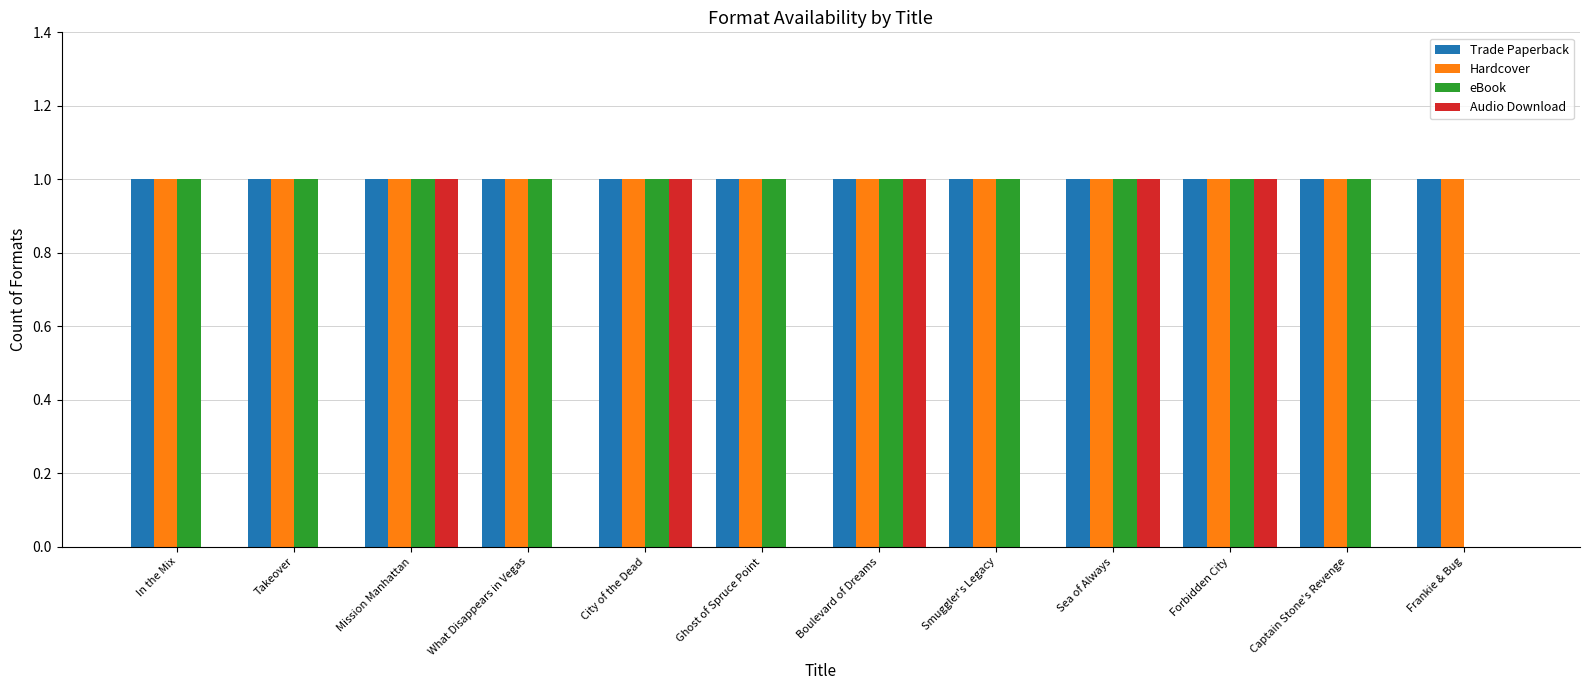

Is the value of Audio Download at Takeover greater than the value of eBook at Boulevard of Dreams?

No